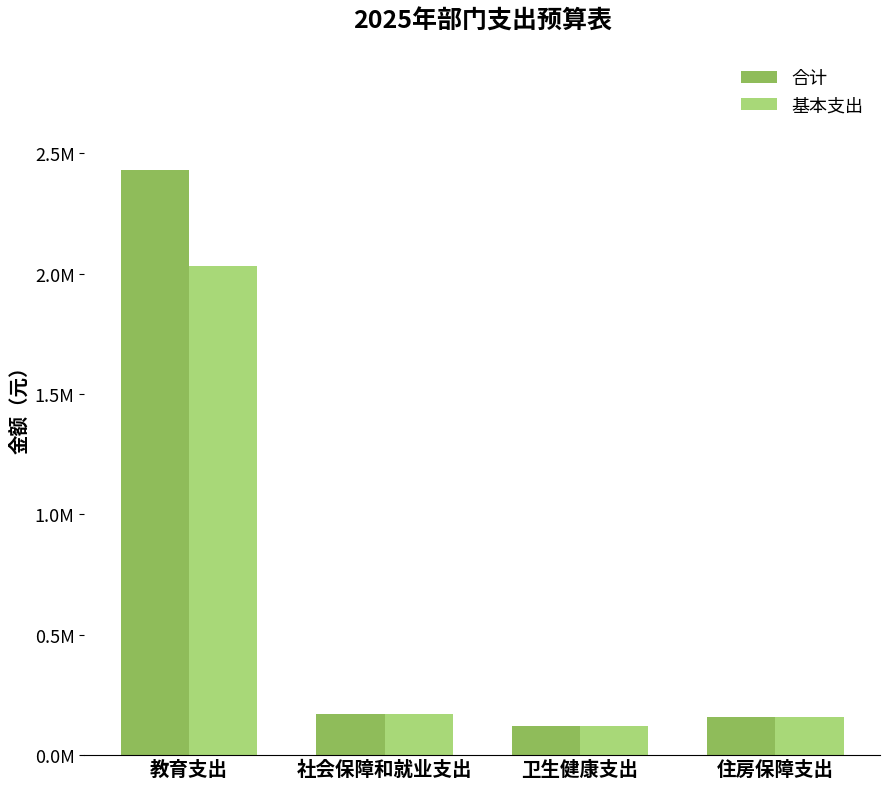

What are all the series names shown in the legend?

合计, 基本支出